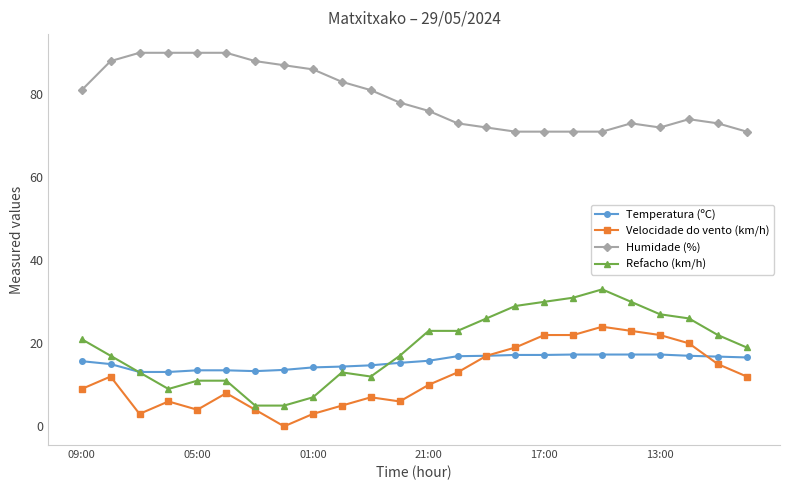

Which series has the largest range (max minus min)?

Refacho (km/h)